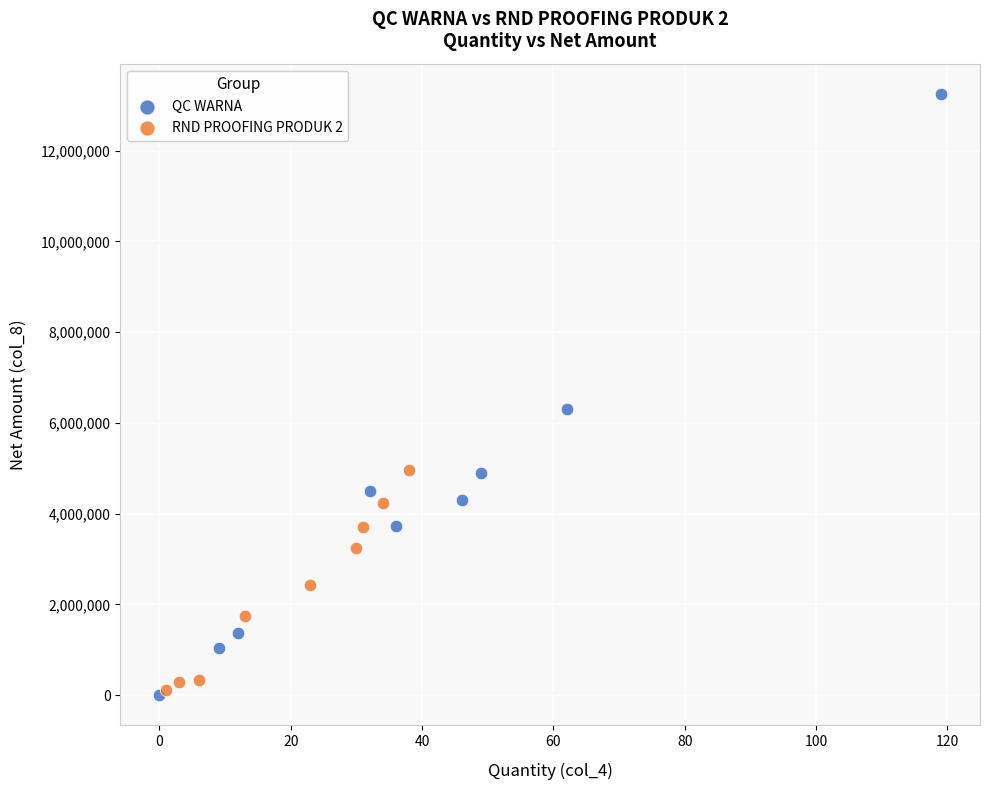

Which series contains the highest Y value?

QC WARNA